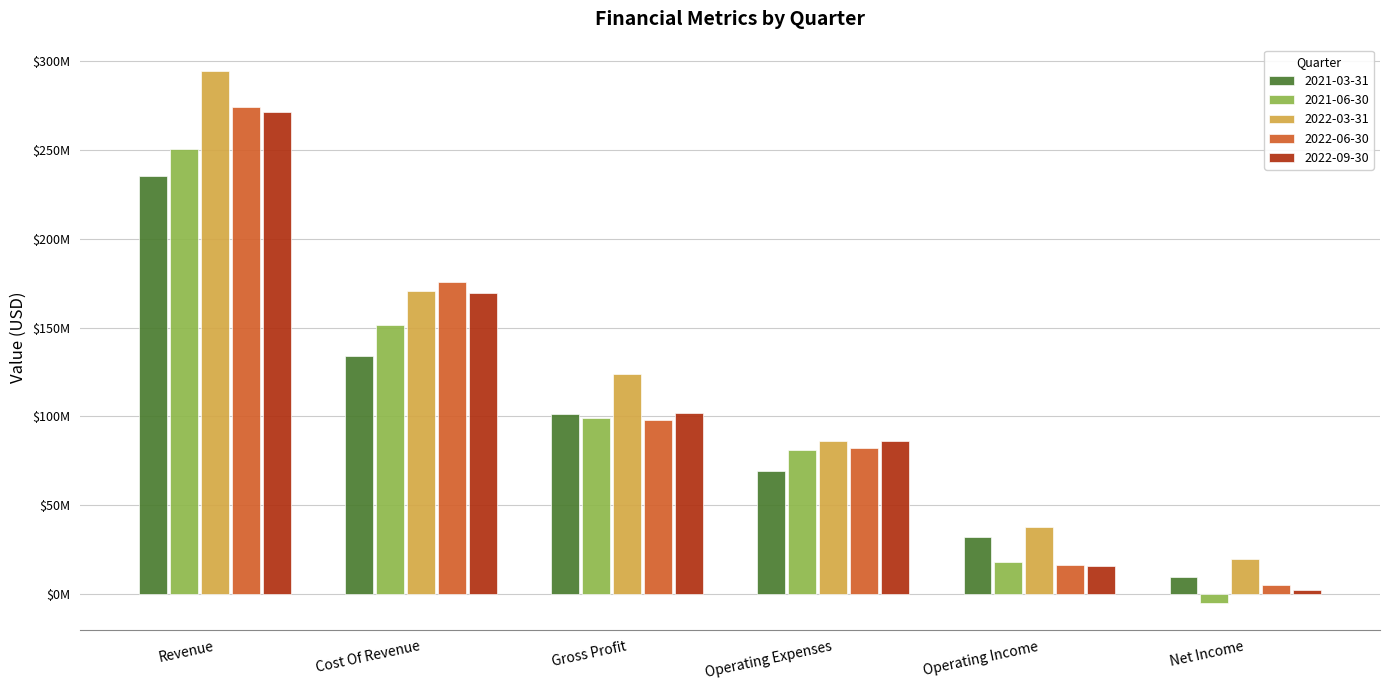

Reading left to right, extract all data points from this chart.

2021-03-31: Revenue=235245000	Cost Of Revenue=133922000	Gross Profit=101323000	Operating Expenses=69224000	Operating Income=32099000	Net Income=9553000
2021-06-30: Revenue=250543000	Cost Of Revenue=151435000	Gross Profit=99108000	Operating Expenses=81056000	Operating Income=18052000	Net Income=-5198000
2022-03-31: Revenue=294444000	Cost Of Revenue=170817000	Gross Profit=123627000	Operating Expenses=86138000	Operating Income=37489000	Net Income=19892000
2022-06-30: Revenue=273984000	Cost Of Revenue=175819000	Gross Profit=98165000	Operating Expenses=82121000	Operating Income=16044000	Net Income=4998000
2022-09-30: Revenue=271185000	Cost Of Revenue=169582000	Gross Profit=101603000	Operating Expenses=86044000	Operating Income=15559000	Net Income=1951000